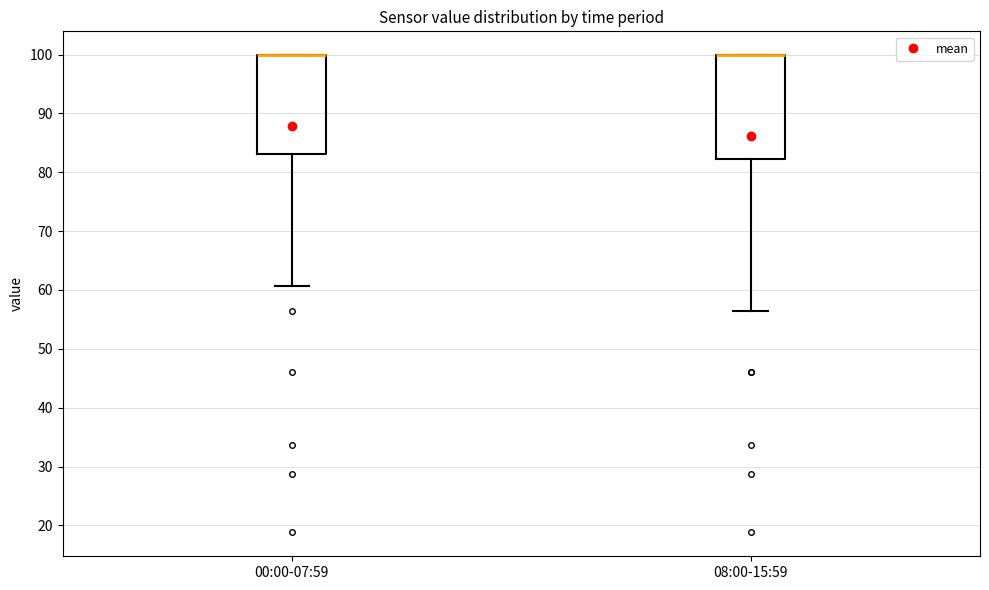

Reading left to right, transcribe this box plot: for each box, give where its median line is, the range the box spans, and where its two whiskers end, as read against the y-axis. The values are not printed on the chart, so give them approximately, as read against the axis.

00:00-07:59: median 100 (drawn on the box's upper edge), box 83 to 100, whiskers 61 to 100
08:00-15:59: median 100 (drawn on the box's upper edge), box 82 to 100, whiskers 56 to 100